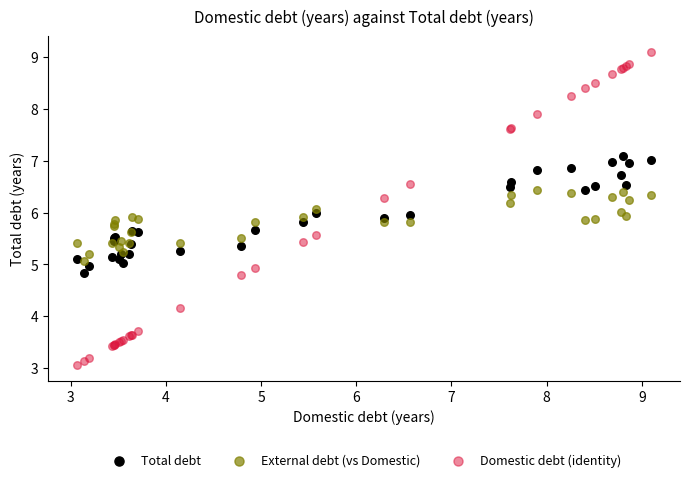

Which series reaches the maximum Y coordinate?

Domestic debt (identity)